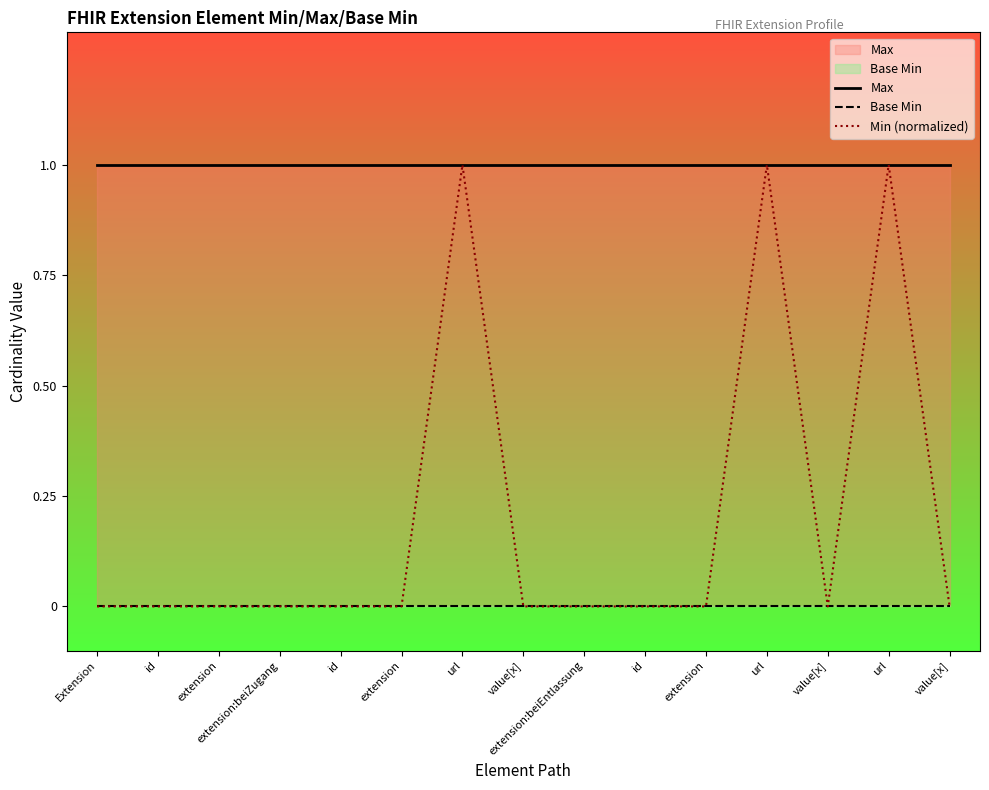

At which category is the sum across all series the highest?

url